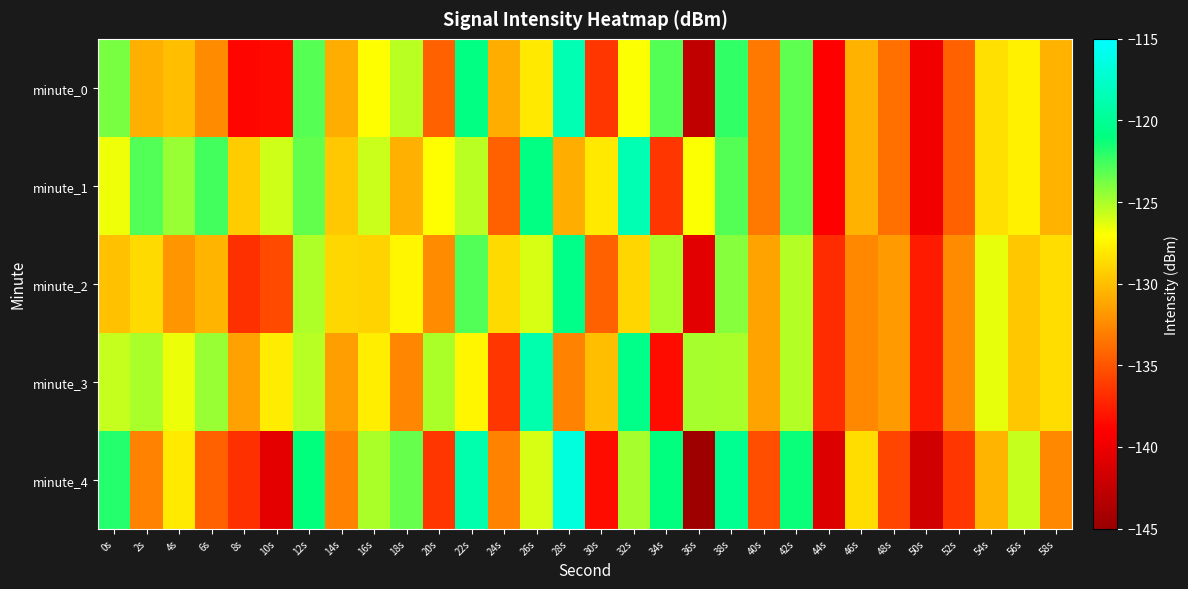

What is the total value across all series at 22s?

-615.5